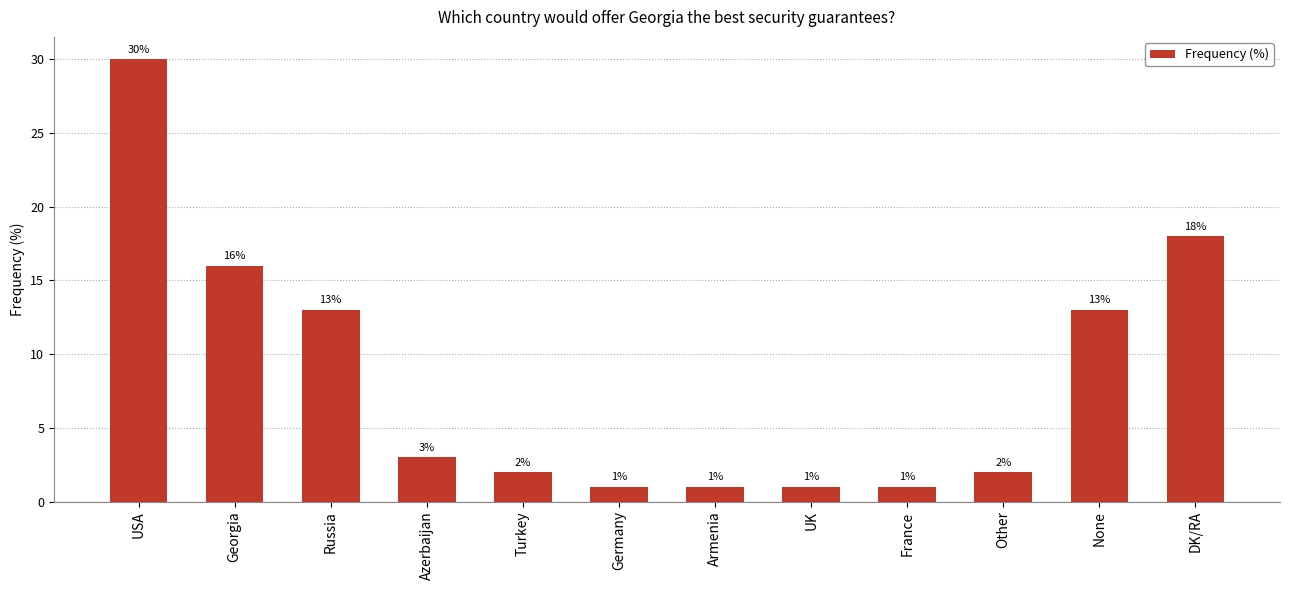

Between None and Armenia, which is larger?

None